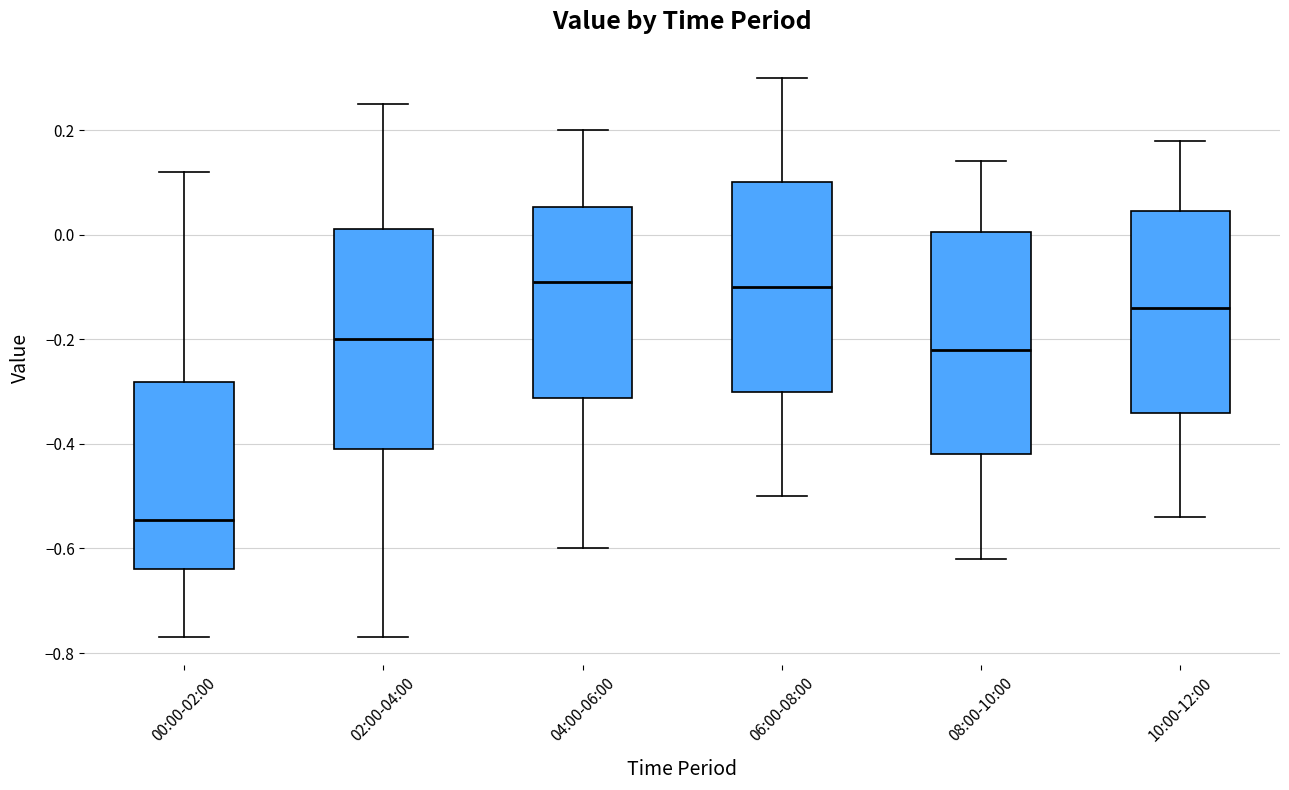

Where does the upper whisker of the box for 00:00-02:00 end on the y-axis? The values are not printed on the chart, so give them approximately, as read against the axis.

0.12